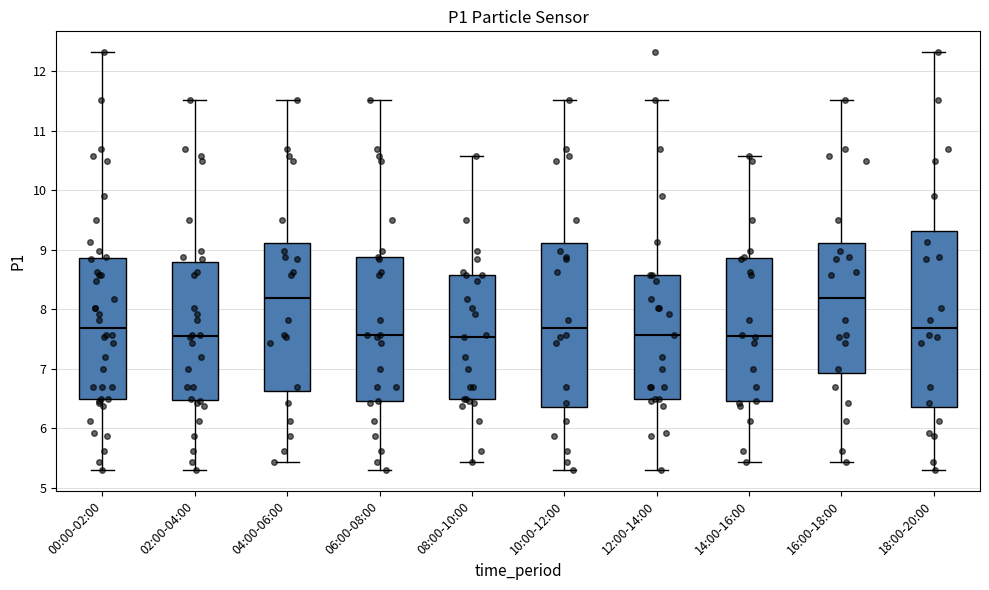

Reading left to right, read every box against the y-axis: the position of its median line, the range the box covers, and the ends of its whiskers. The values are not printed on the chart, so give them approximately, as read against the axis.

00:00-02:00: median 7.7, box 6.5 to 8.9, whiskers 5.3 to 12.3
02:00-04:00: median 7.6, box 6.5 to 8.8, whiskers 5.3 to 11.5
04:00-06:00: median 8.2, box 6.6 to 9.1, whiskers 5.4 to 11.5
06:00-08:00: median 7.6, box 6.5 to 8.9, whiskers 5.3 to 11.5
08:00-10:00: median 7.5, box 6.5 to 8.6, whiskers 5.4 to 10.6
10:00-12:00: median 7.7, box 6.4 to 9.1, whiskers 5.3 to 11.5
12:00-14:00: median 7.6, box 6.5 to 8.6, whiskers 5.3 to 11.5
14:00-16:00: median 7.6, box 6.5 to 8.9, whiskers 5.4 to 10.6
16:00-18:00: median 8.2, box 6.9 to 9.1, whiskers 5.4 to 11.5
18:00-20:00: median 7.7, box 6.4 to 9.3, whiskers 5.3 to 12.3